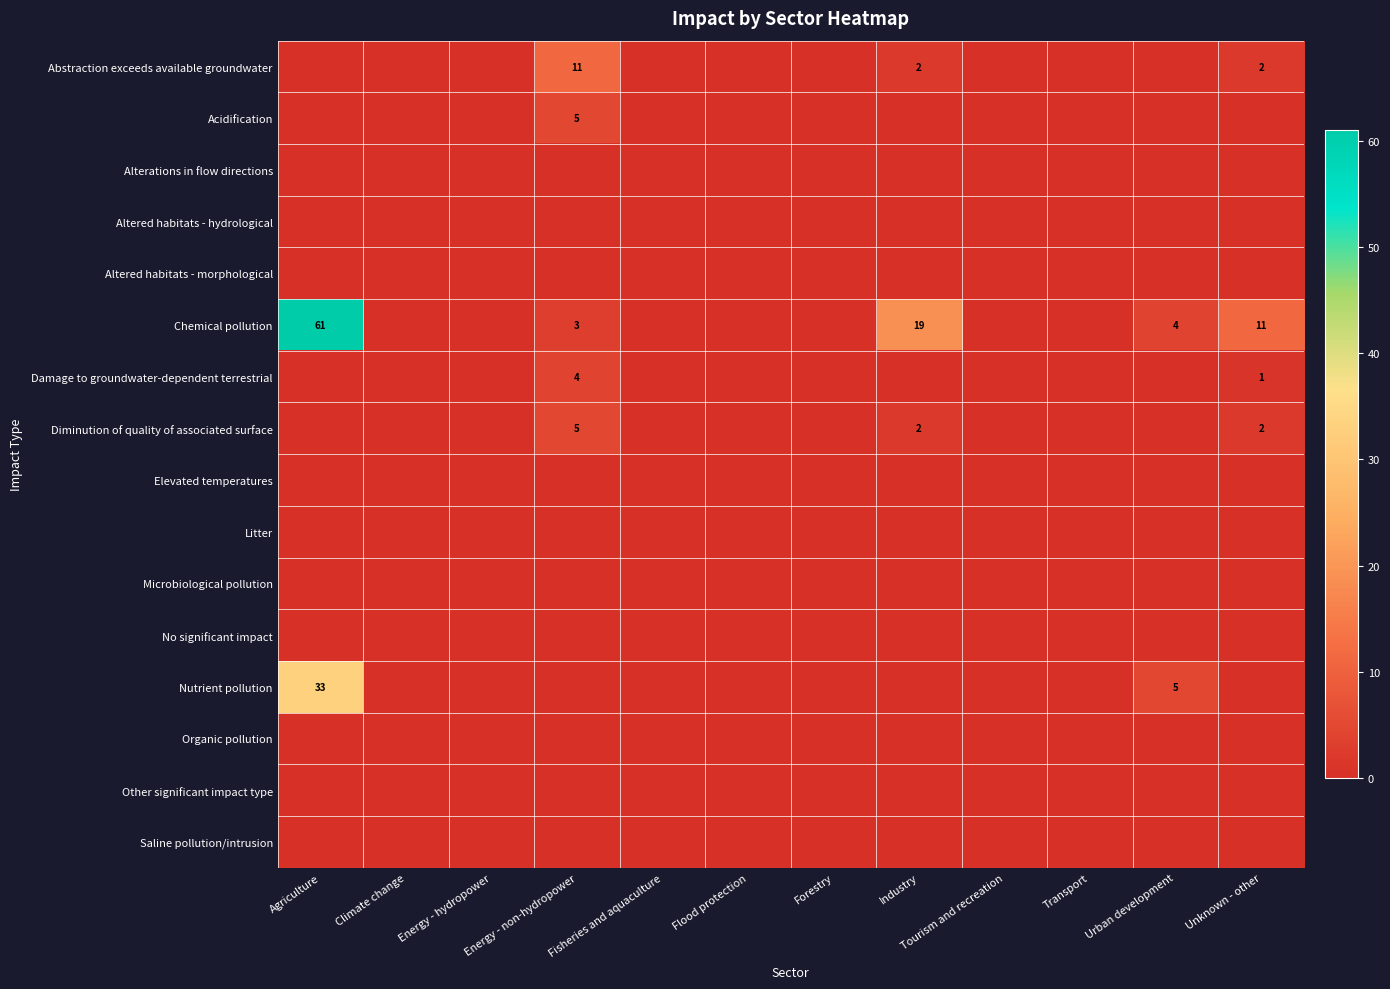

At which category does the chart reach its minimum across all series?

Agriculture